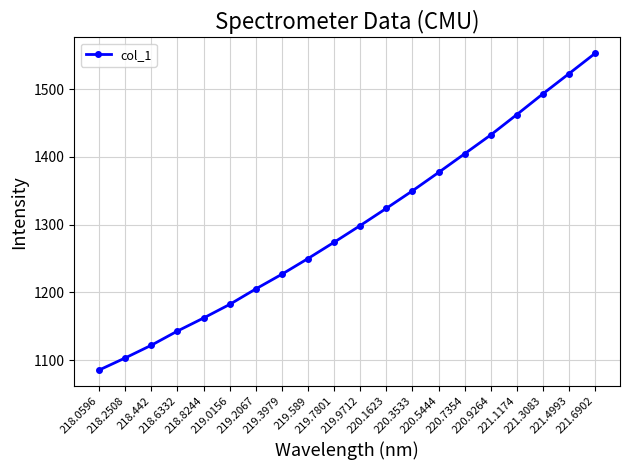

What is the difference between the values at 218.2508 and 221.1174?

359.0